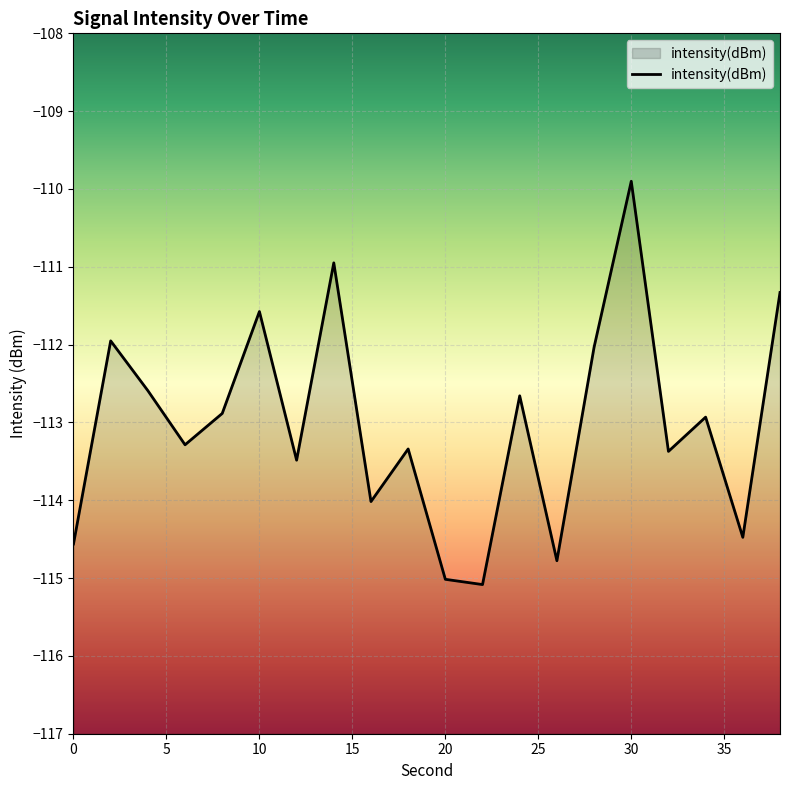

True or false: the data shows -203.5 at 18.

False